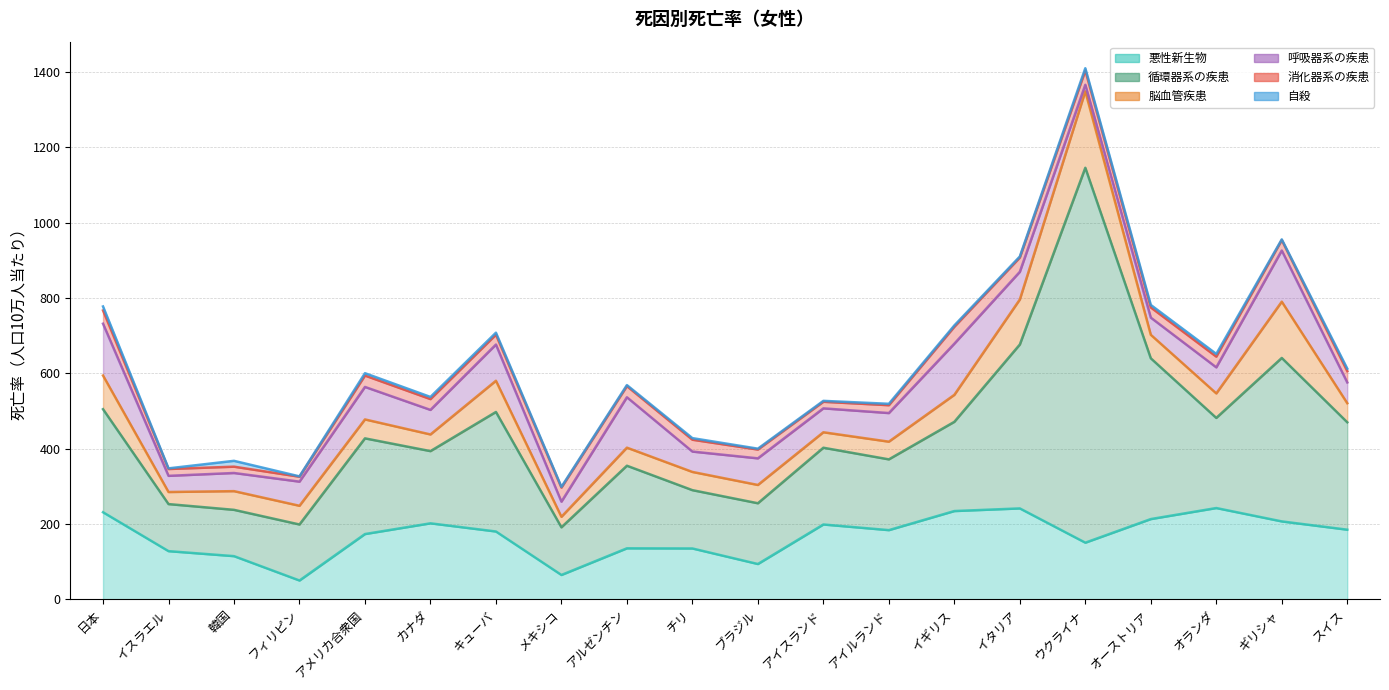

Reading left to right, what are all the values shown in this chart?

悪性新生物: 231.0	127.7	114.4	49.7	173.1	201.6	179.9	64.4	135.2	134.8	93.5	198.5	183.5	234.2	241.2	150.2	212.9	242.2	206.7	184.7
循環器系の疾患: 273.8	125.0	123.0	148.8	254.2	191.8	317.5	126.6	219.4	154.9	161.4	203.9	188.0	237.0	435.4	995.9	427.1	239.4	434.2	285.3
脳血管疾患: 89.4	32.1	49.7	49.7	50.3	44.3	82.9	27.9	48.0	48.4	48.6	41.1	47.0	71.7	119.6	203.2	62.4	65.1	149.5	50.7
呼吸器系の疾患: 137.7	42.9	48.2	64.1	86.3	65.2	96.2	40.2	133.9	54.1	70.7	63.5	76.0	135.9	73.5	17.3	45.6	69.2	135.9	55.2
消化器系の疾患: 35.2	18.2	16.8	13.1	30.2	28.7	26.2	37.4	29.5	31.5	23.4	17.5	20.9	44.9	37.9	37.8	27.1	28.5	27.7	30.0
自殺: 10.6	1.7	15.5	0.9	6.3	5.7	5.3	2.0	2.8	4.2	2.3	2.4	3.7	3.6	2.8	6.2	6.6	7.2	1.9	6.7